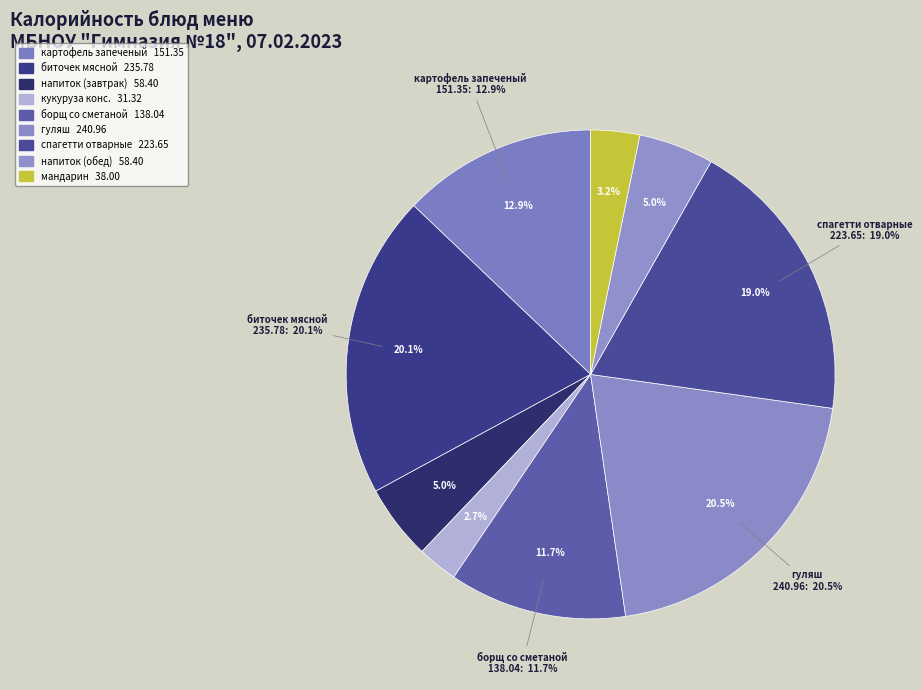

Approximately how many times larger is the value at спагетти отварные с маслом compared to мандарин?

5.9